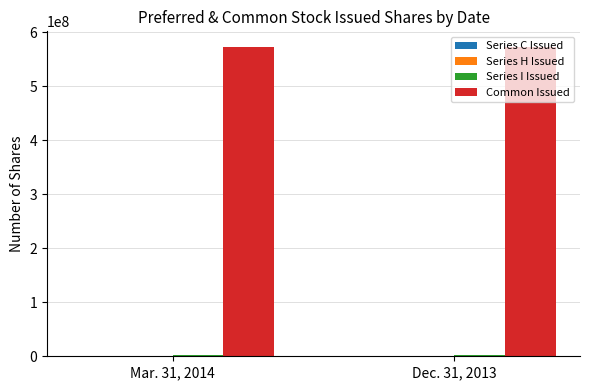

What is the sum of all Common Issued values?

1146103048